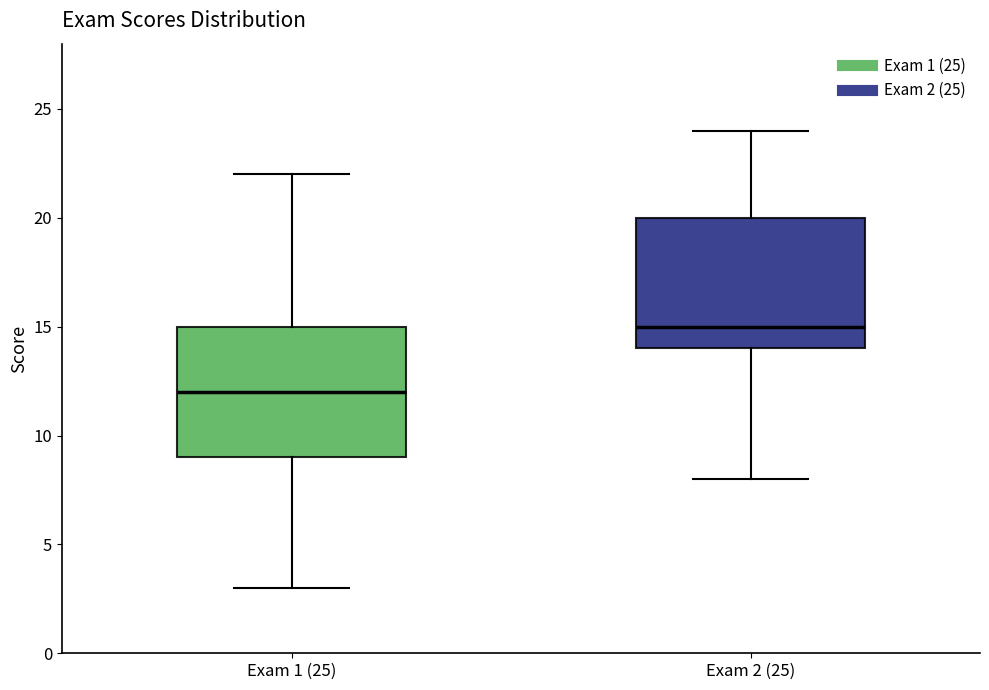

Where does the upper whisker of the box for Exam 1 (25) end on the y-axis? The values are not printed on the chart, so give them approximately, as read against the axis.

22